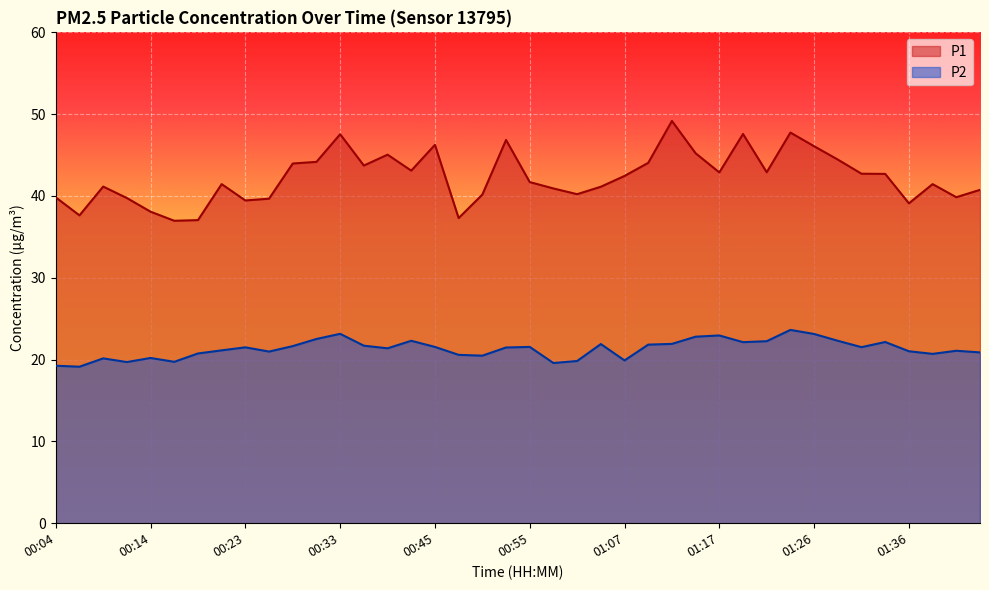

Where does the P1 series first go above 42?

00:28